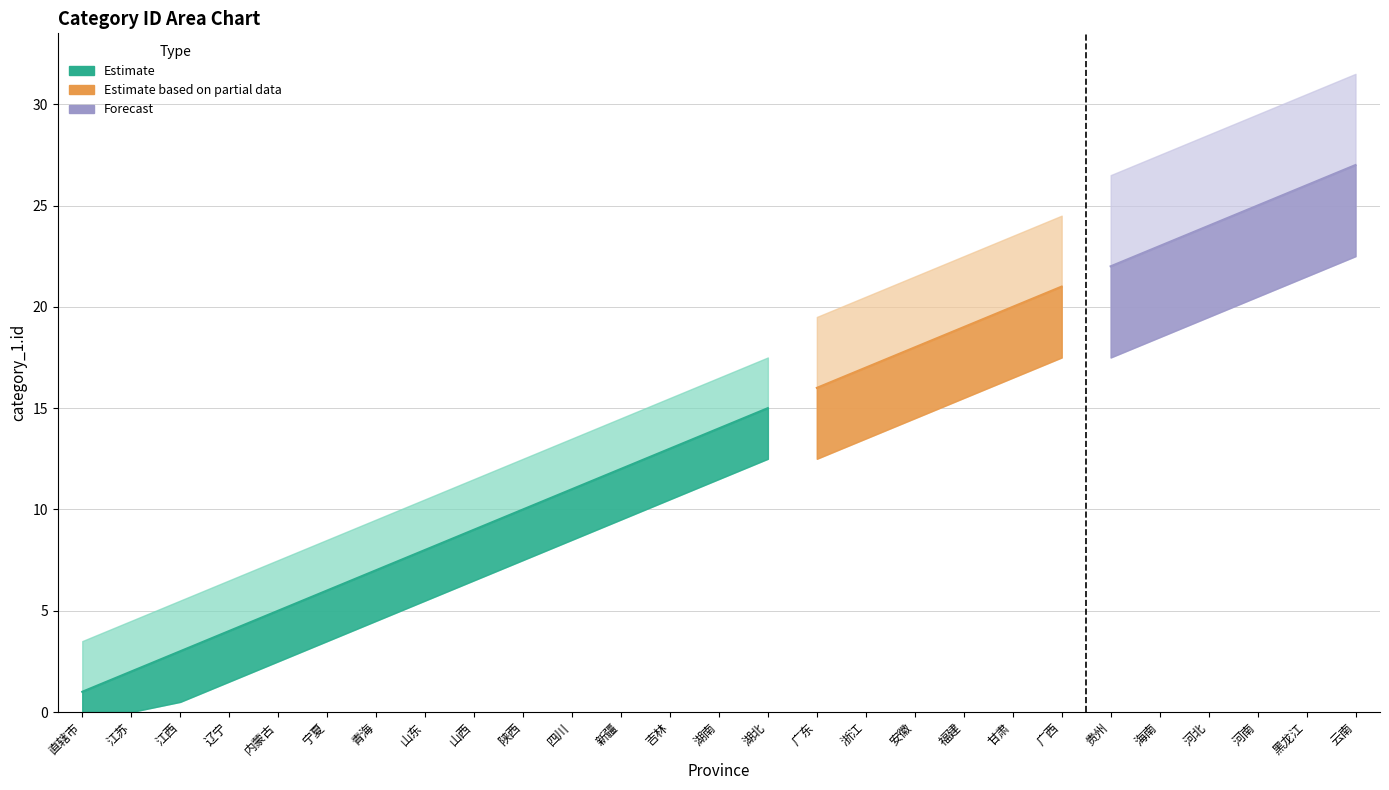

What is the difference between the values at 广西 and 江西?

18